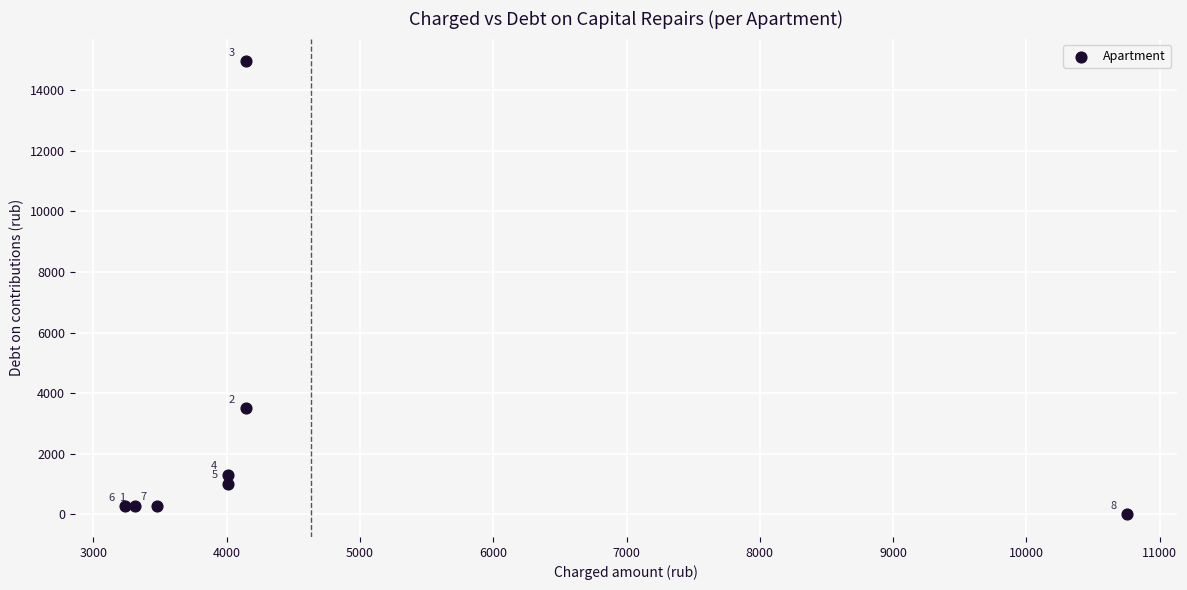

What Y value in the scatter plot is closest to 7478?

3501.8